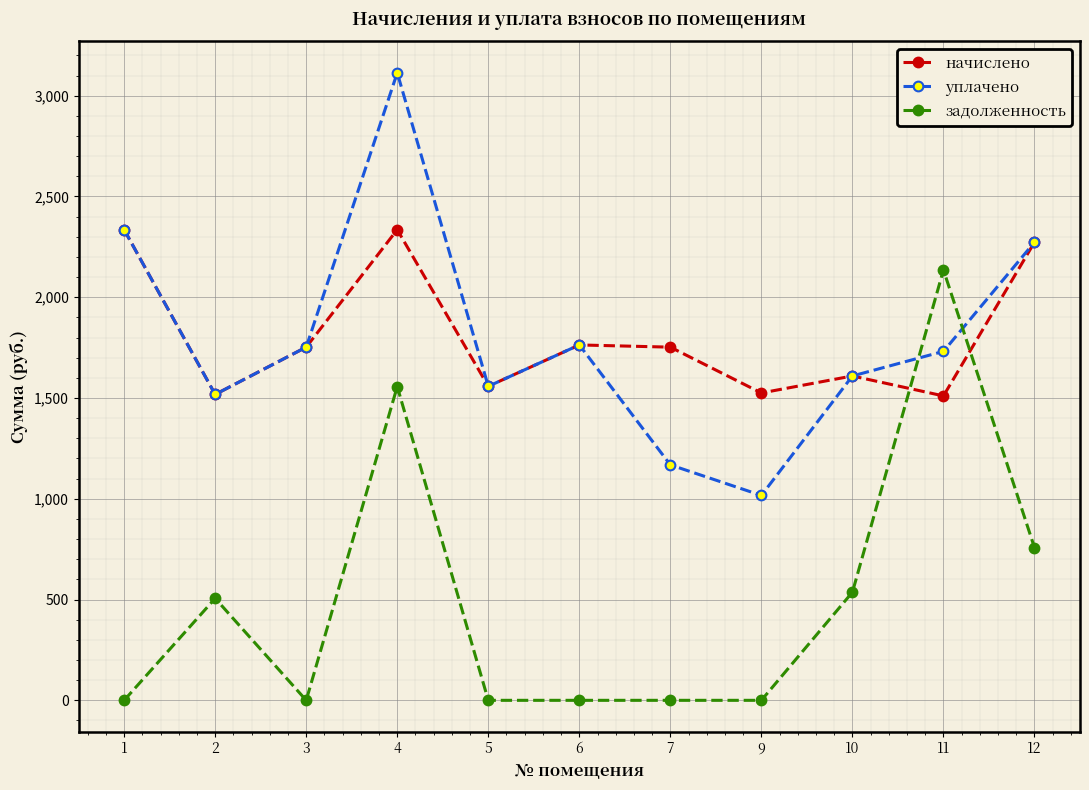

Where does the уплачено series first go above 1731?

1